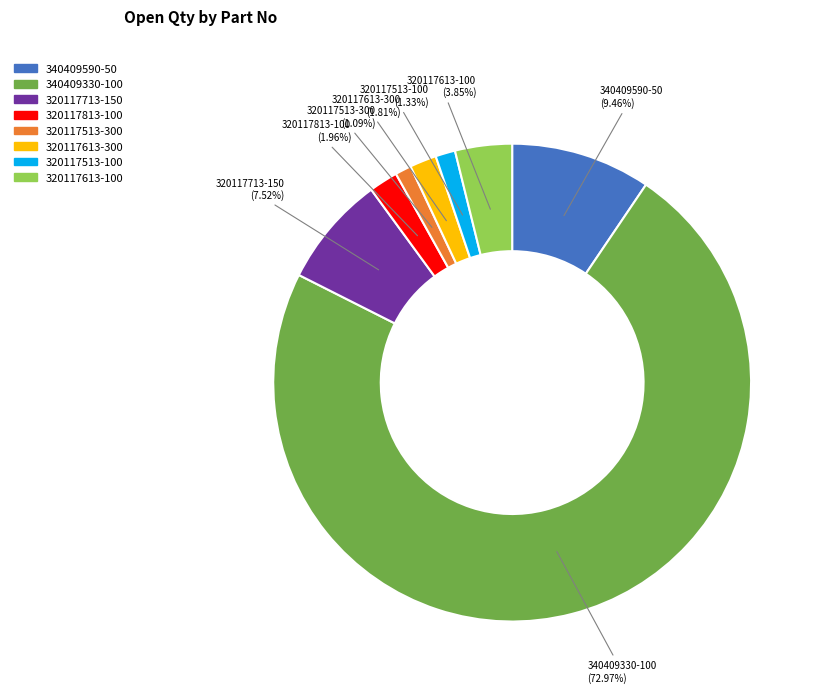

Combined, what portion of the pie is 320117713-150 and 320117813-100?

9.5%